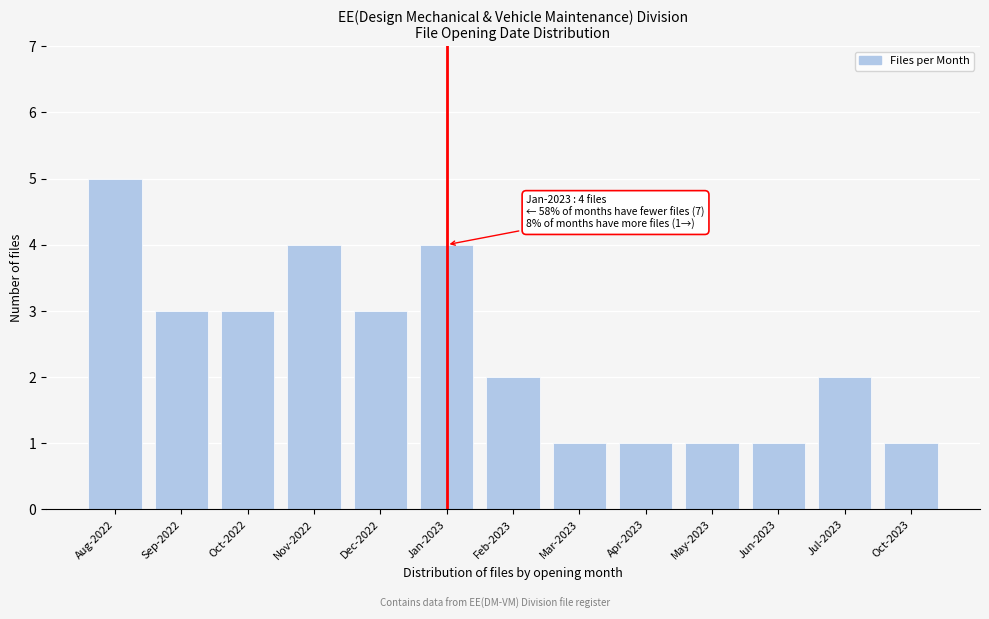

Reading left to right, what are all the values shown in this chart?

Aug-2022=5	Sep-2022=3	Oct-2022=3	Nov-2022=4	Dec-2022=3	Jan-2023=4	Feb-2023=2	Mar-2023=1	Apr-2023=1	May-2023=1	Jun-2023=1	Jul-2023=2	Oct-2023=1